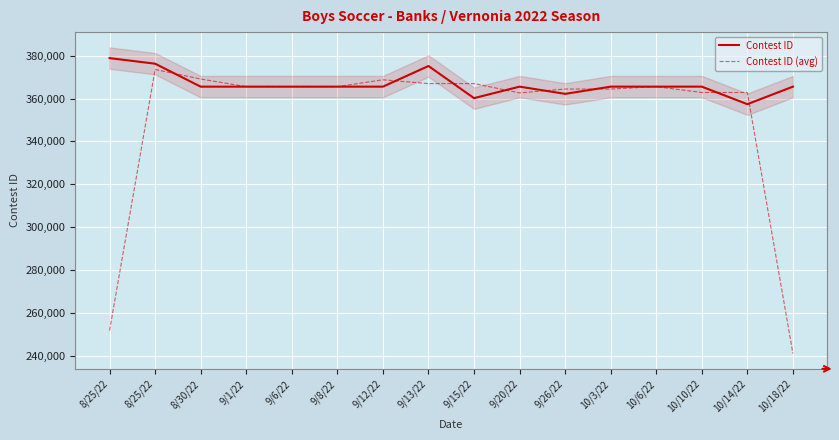

What is the greatest value displayed?

378864.0